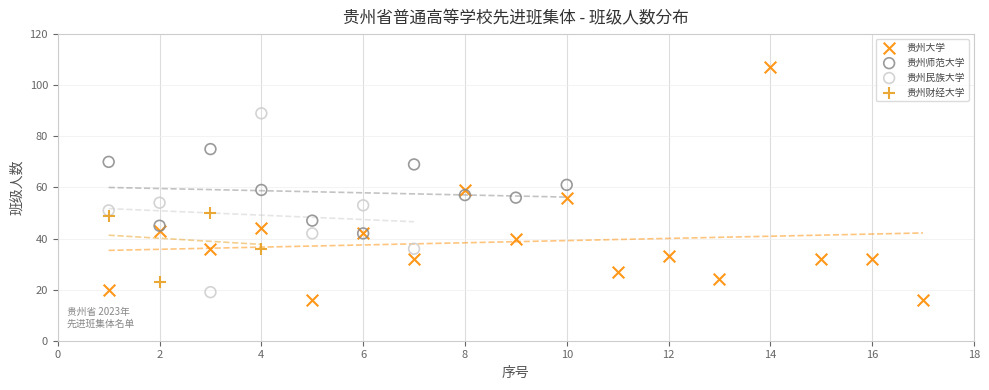

Which series contains the highest Y value?

贵州大学